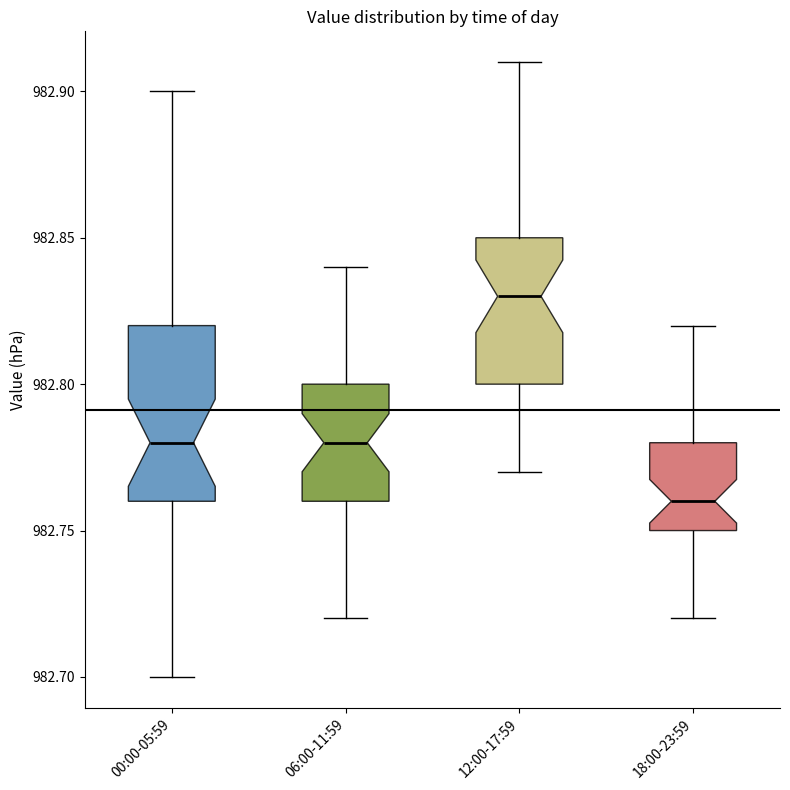

Reading left to right, transcribe this box plot: for each box, give where its median line is, the range the box spans, and where its two whiskers end, as read against the y-axis. The values are not printed on the chart, so give them approximately, as read against the axis.

00:00-05:59: median 982.78, box 982.76 to 982.82, whiskers 982.70 to 982.90
06:00-11:59: median 982.78, box 982.76 to 982.80, whiskers 982.72 to 982.84
12:00-17:59: median 982.83, box 982.80 to 982.85, whiskers 982.77 to 982.91
18:00-23:59: median 982.76, box 982.75 to 982.78, whiskers 982.72 to 982.82